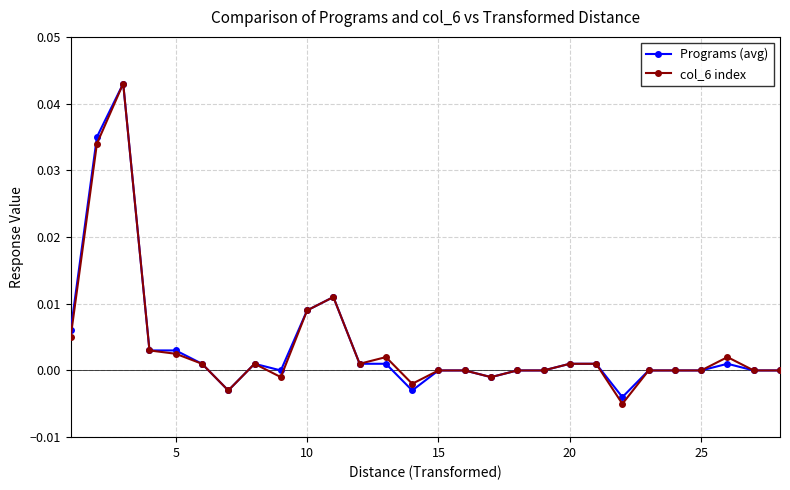

How many series are shown in this chart?

2